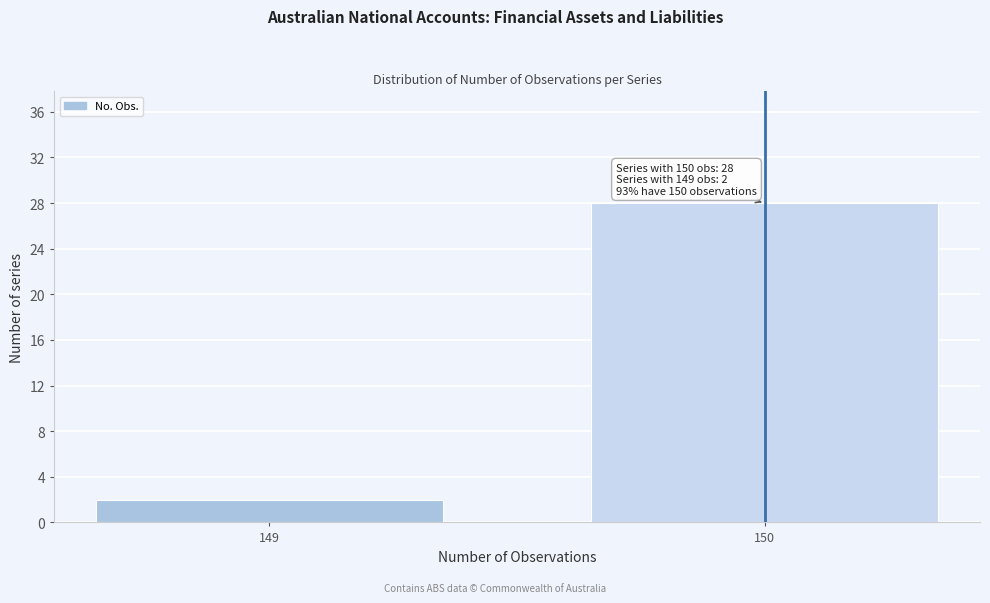

Reading left to right, list all the values displayed in this chart.

2	28